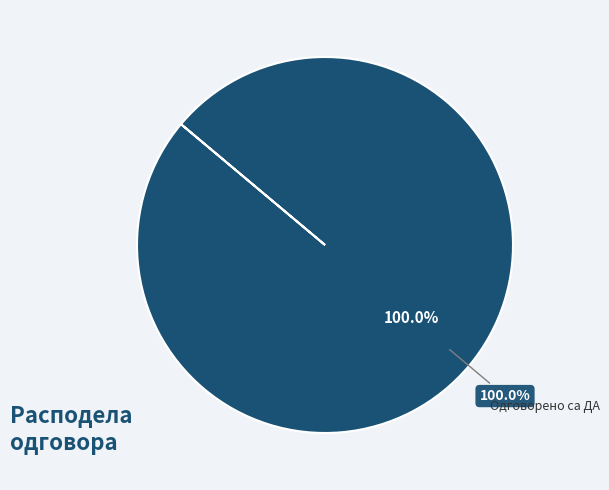

True or false: Одговорено са ДА accounts for 85% of the total.

False